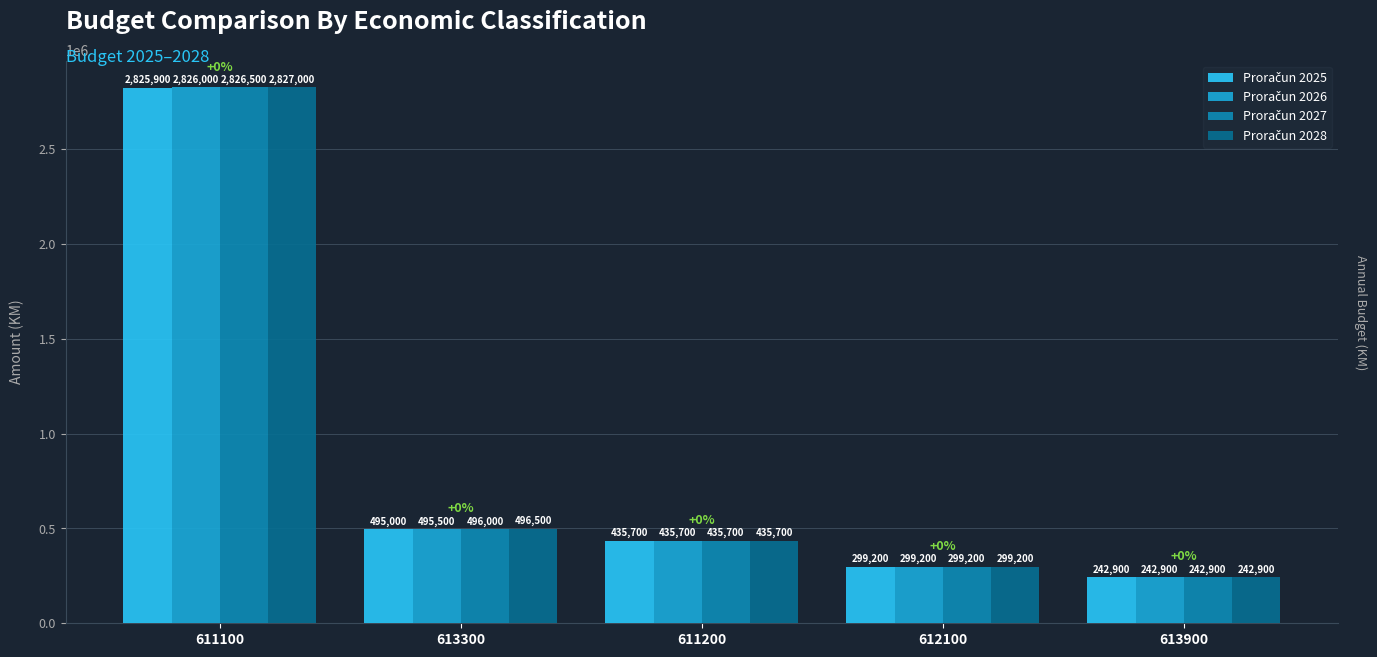

At which category is the sum across all series the highest?

611100